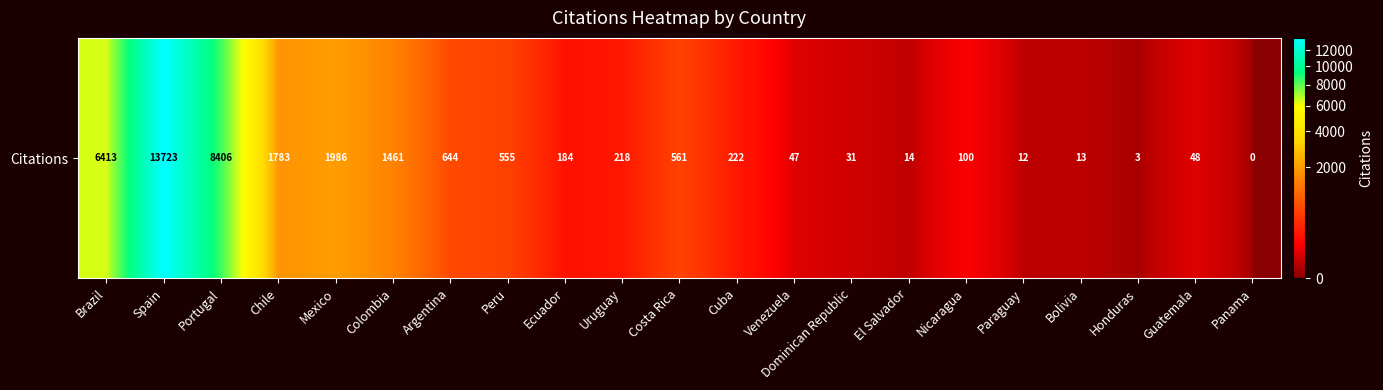

Is it true that the value at Chile is 1783?

True